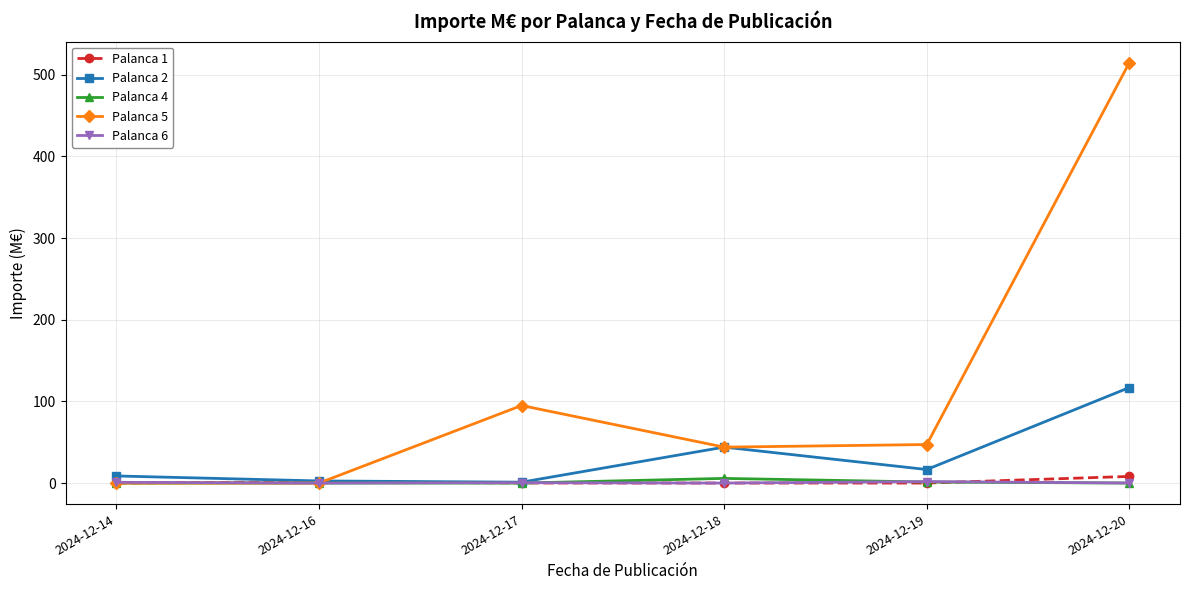

Count the number of categories in the chart.

6